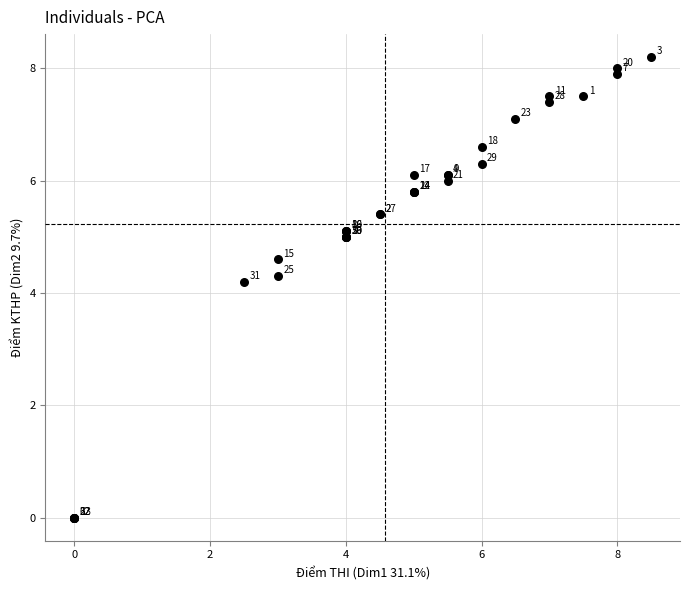

What Y value in the scatter plot is closest to 4?

4.2